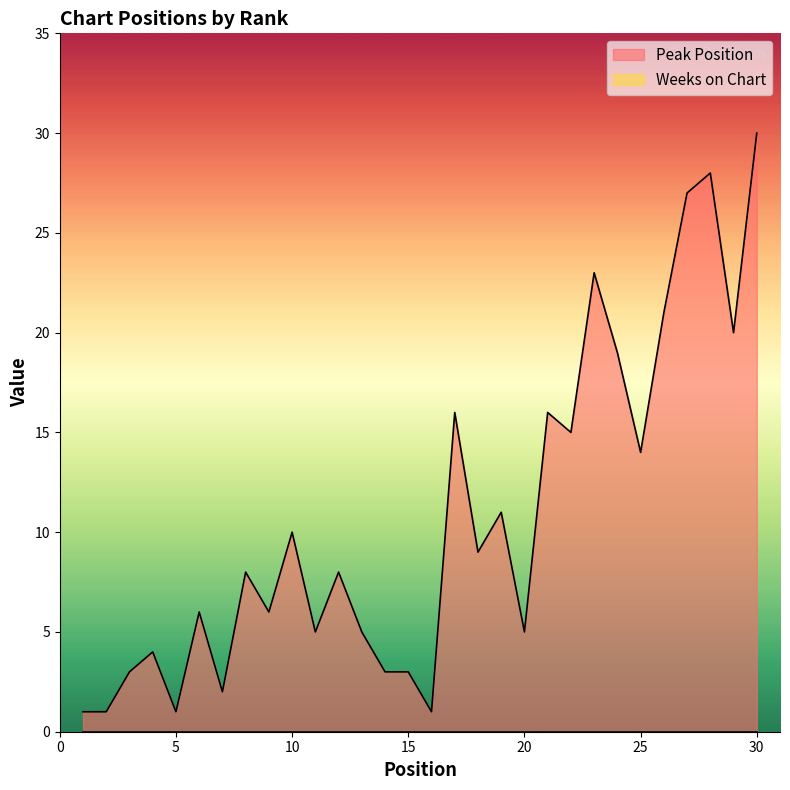

True or false: the data shows 6 at 19.

False